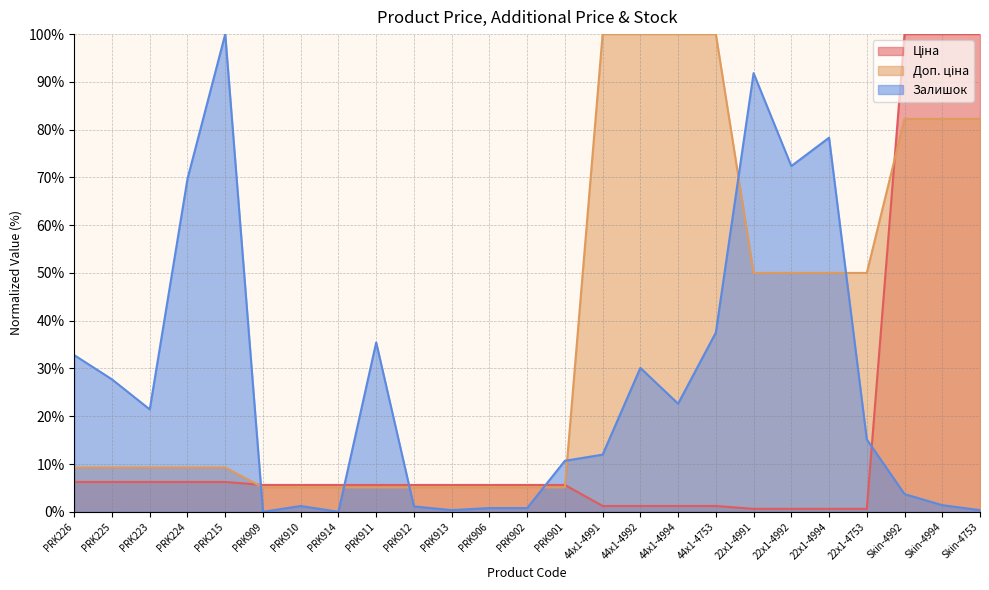

How many intersections are there between Ціна and Залишок?

5